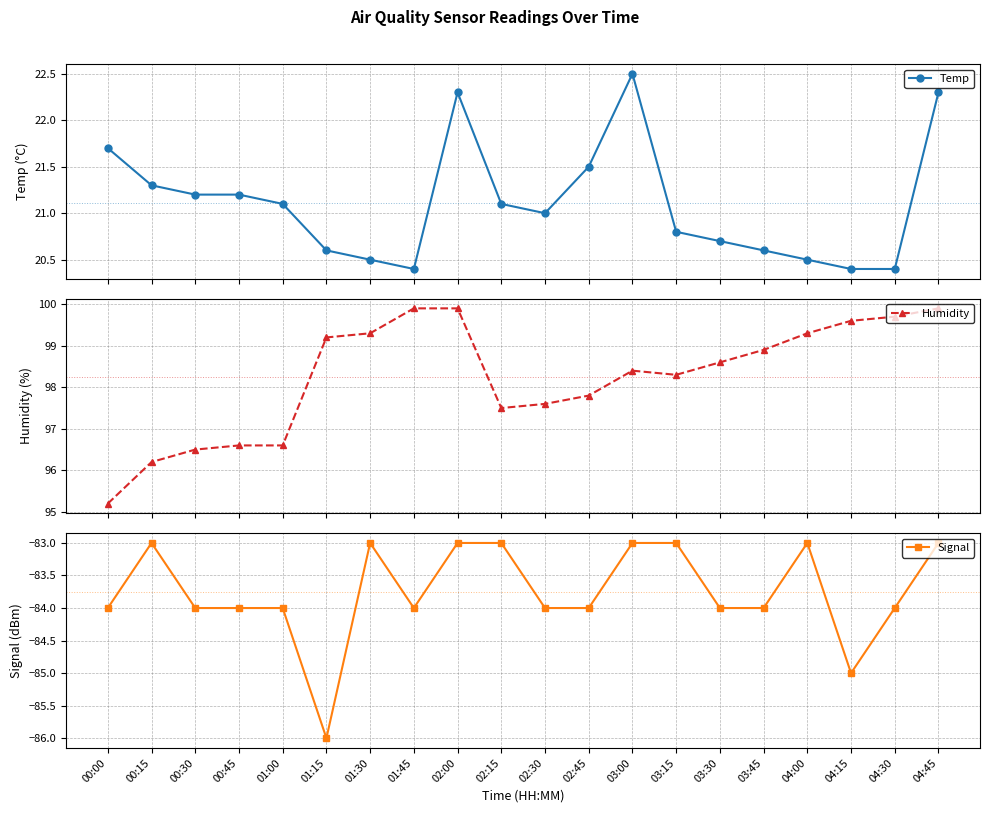

What is the greatest value displayed?

99.9